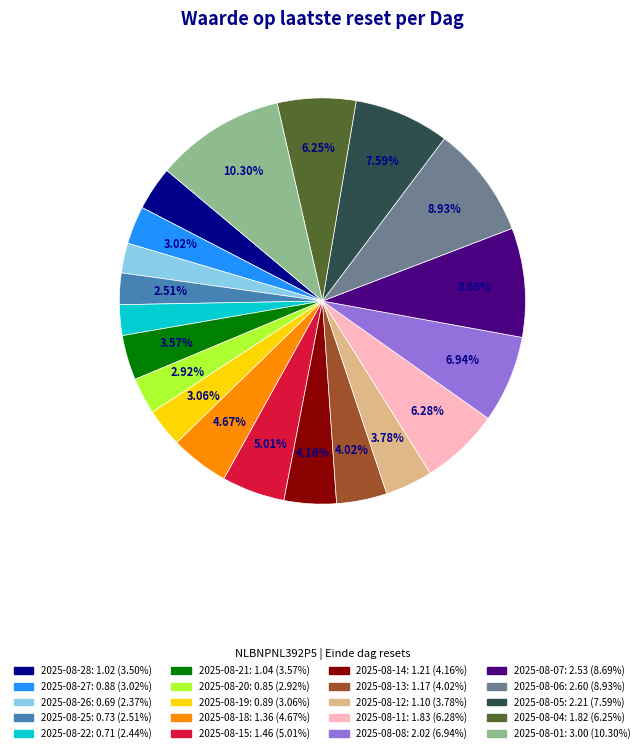

Does 2025-08-11 account for over 50% of the chart?

No